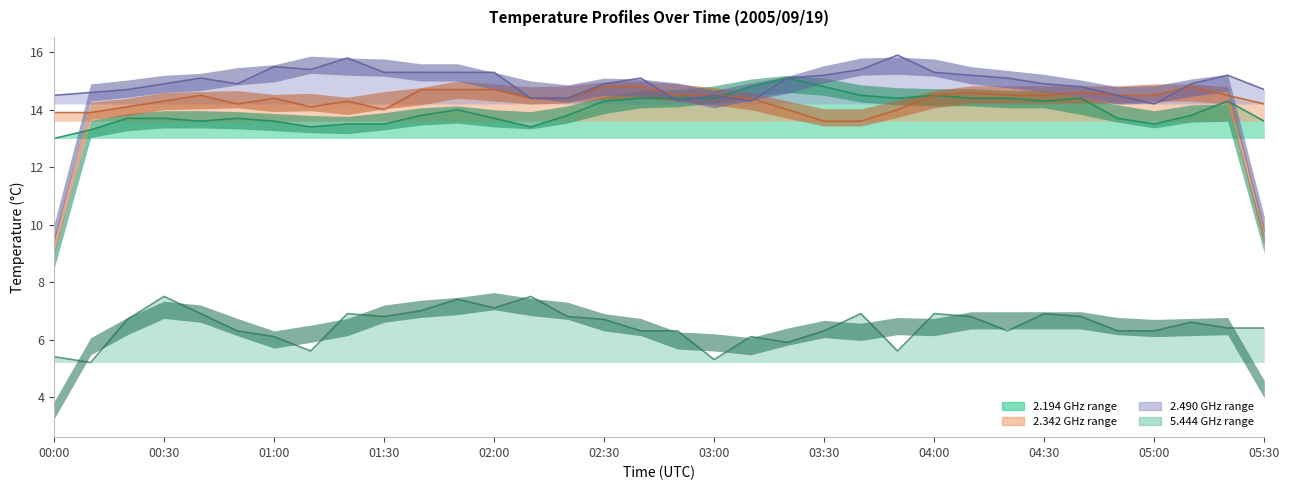

What is the average value of the 5.444 series?

6.5